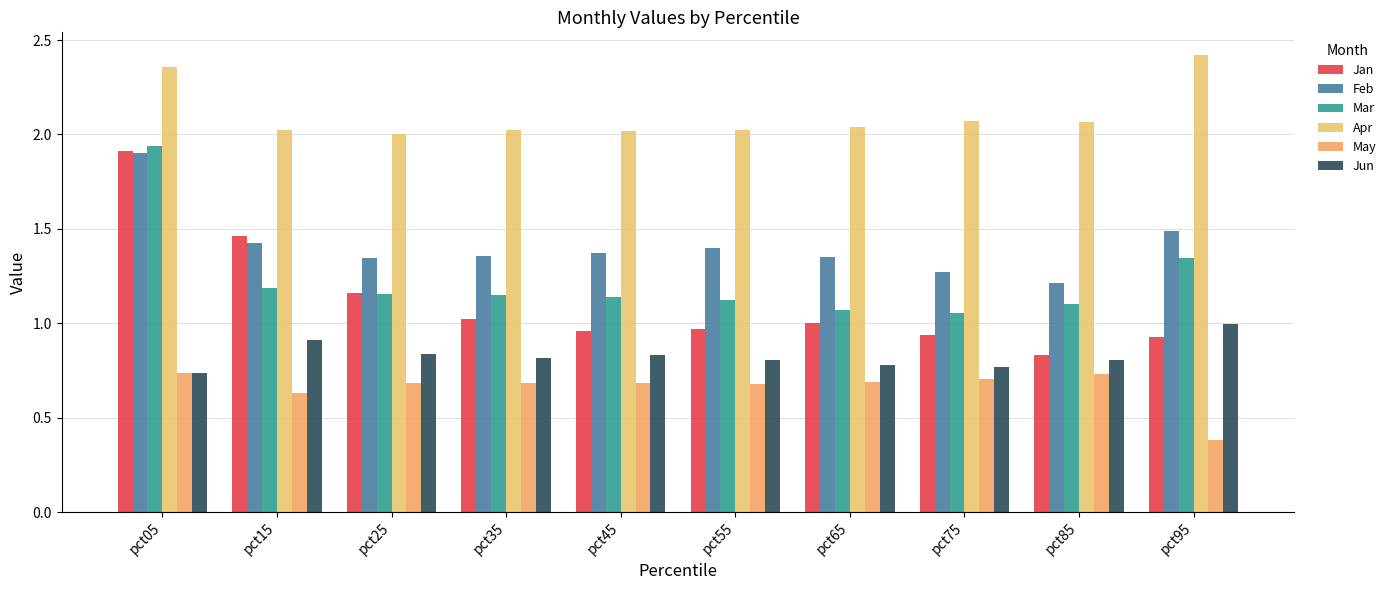

What is the minimum value for Jan?

0.8